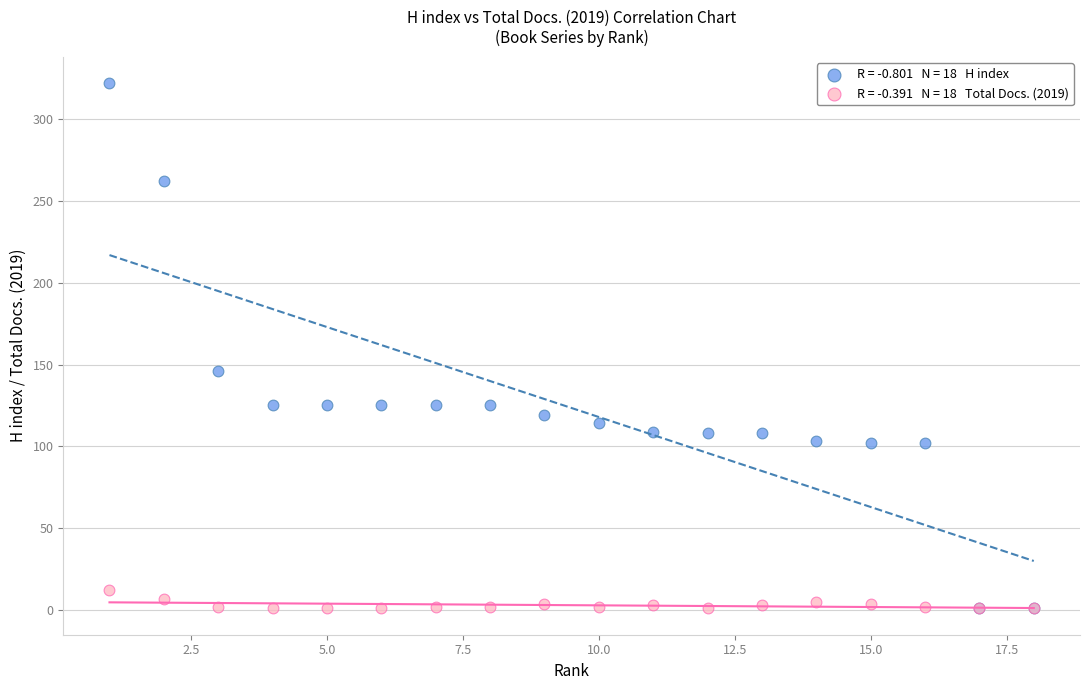

Across all series, what Y value is closest to 161?

146